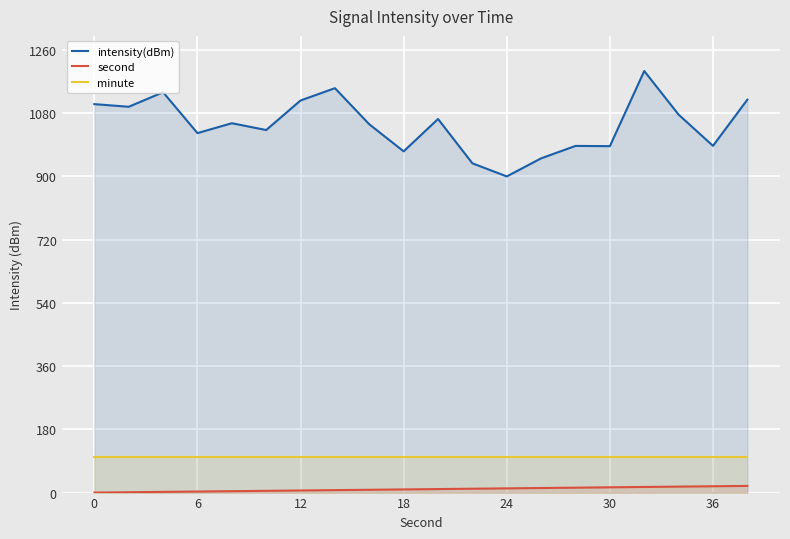

Is the value of minute at 0 greater than the value of intensity(dBm) at 7?

No